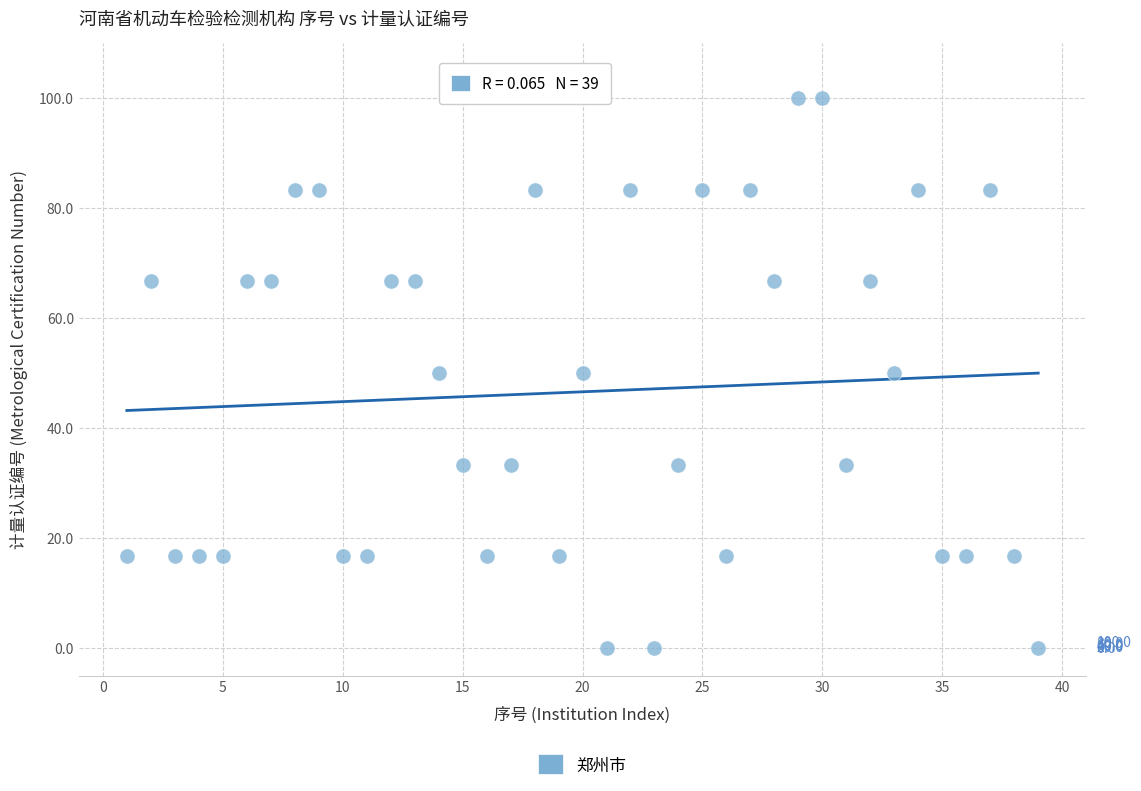

What is the range of X values (max minus min)?

38.0